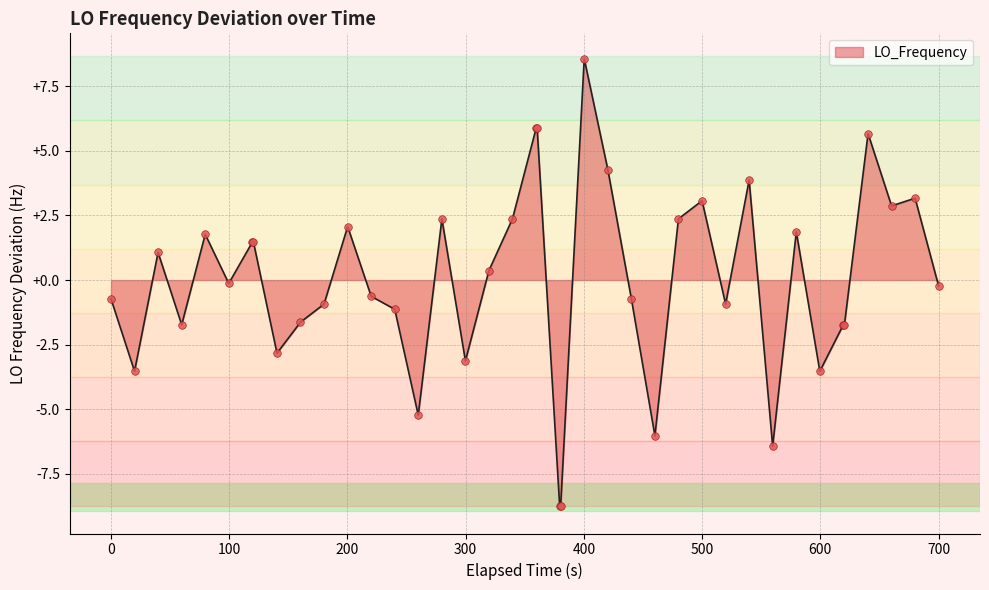

What is the greatest value displayed?

8.6